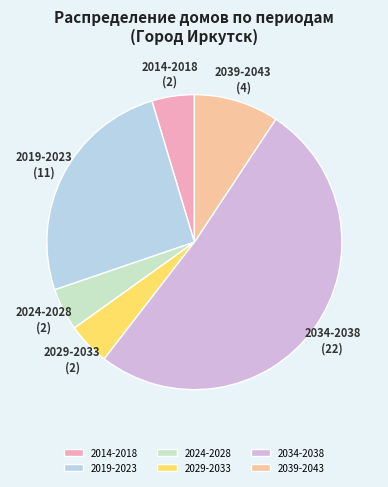

Combined, do 2014-2018 and 2024-2028 account for over 50%?

No